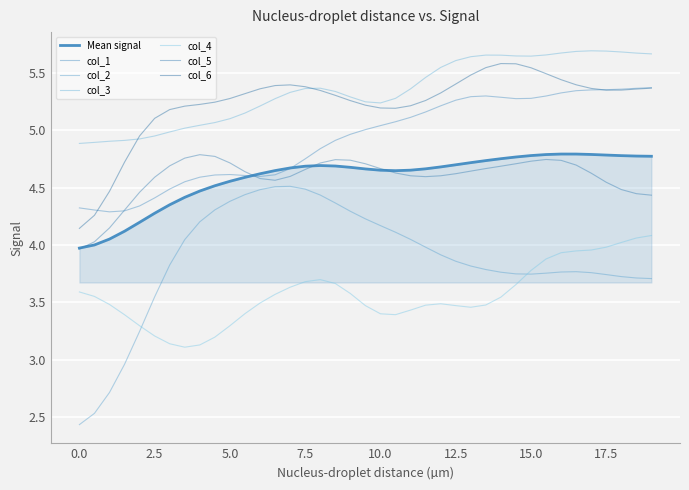

What is the difference between the maximum and minimum values in the col_2 series?

2.1